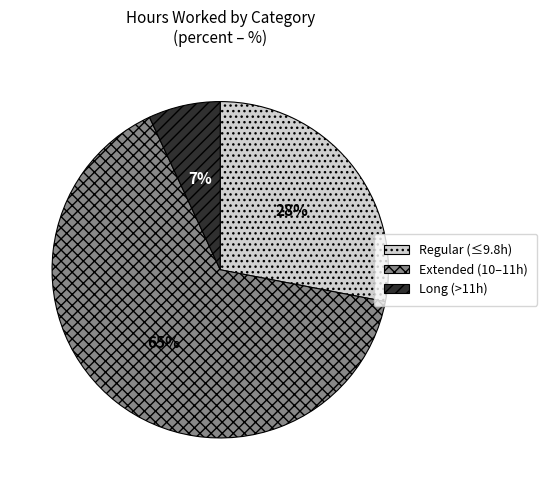

Is the sum of Long (>11h) and Extended (10–11h) greater than half?

Yes